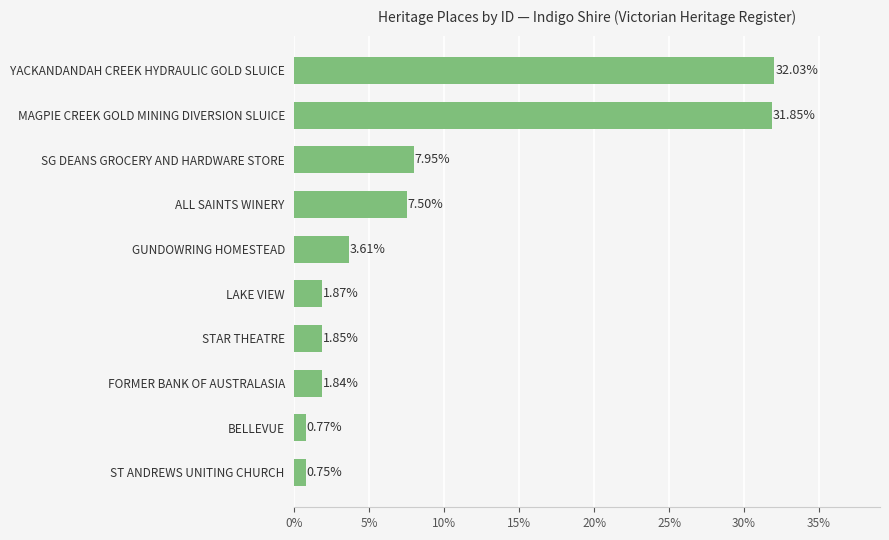

What is the average value?

9.0